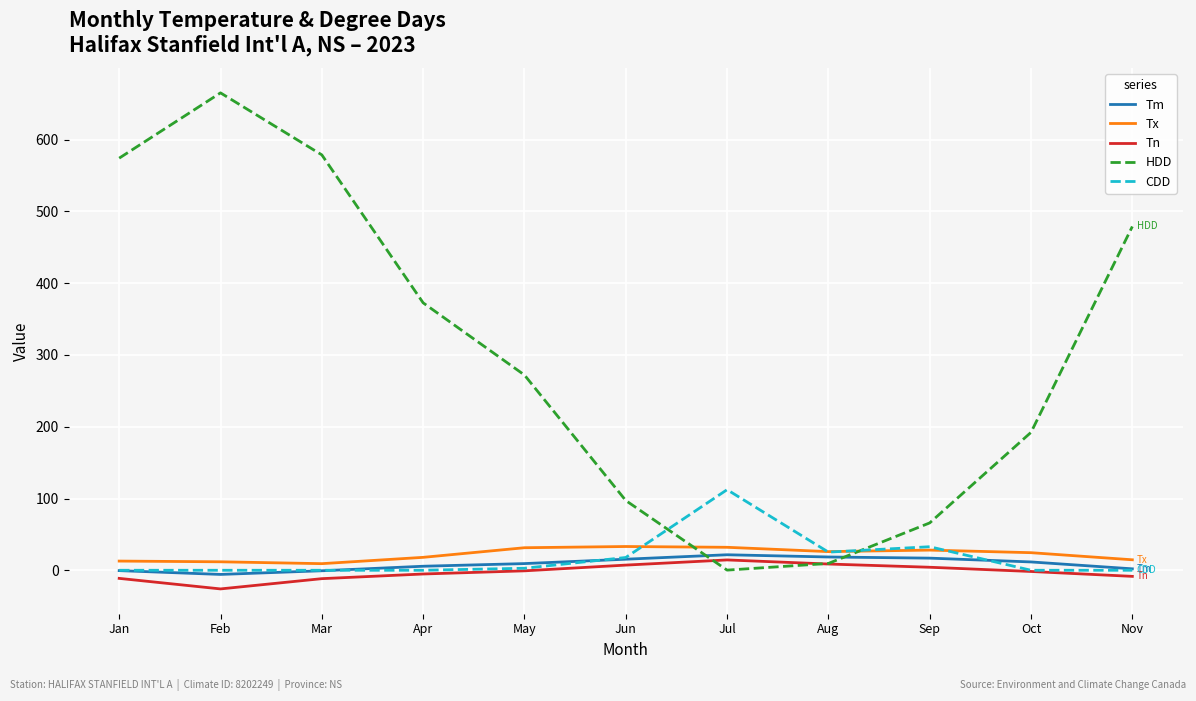

Does the chart display data point markers on the line(s)?

No